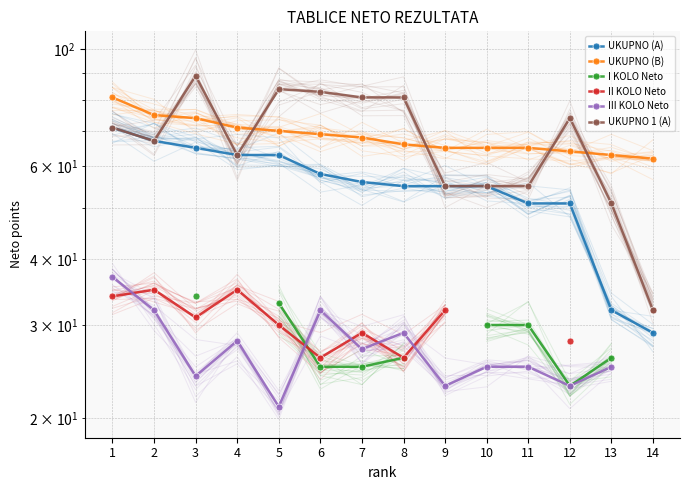

Where is the first local minimum for UKUPNO 1 (A)?

2